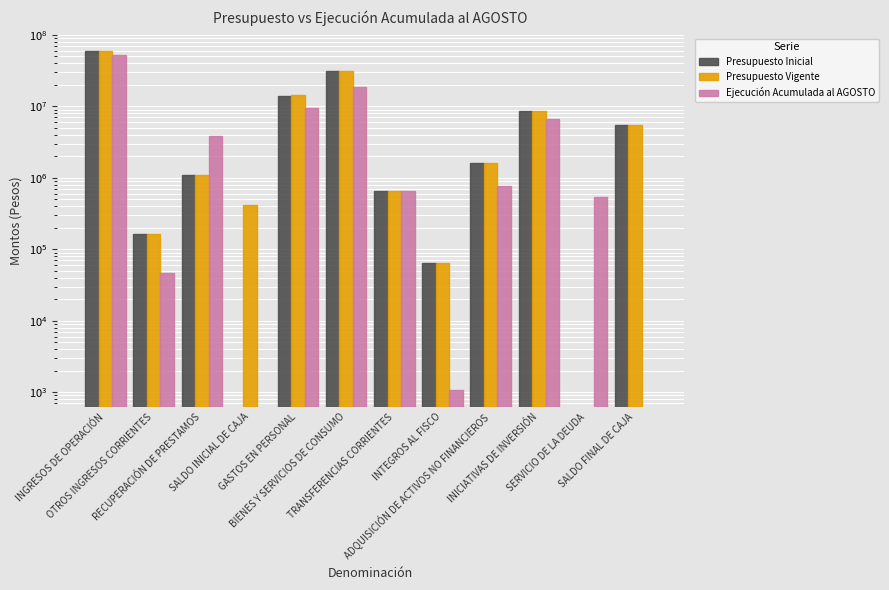

What is the sum of the Ejecución Acumulada al AGOSTO values at BIENES Y SERVICIOS DE CONSUMO and ADQUISICIÓN DE ACTIVOS NO FINANCIEROS?

19290520